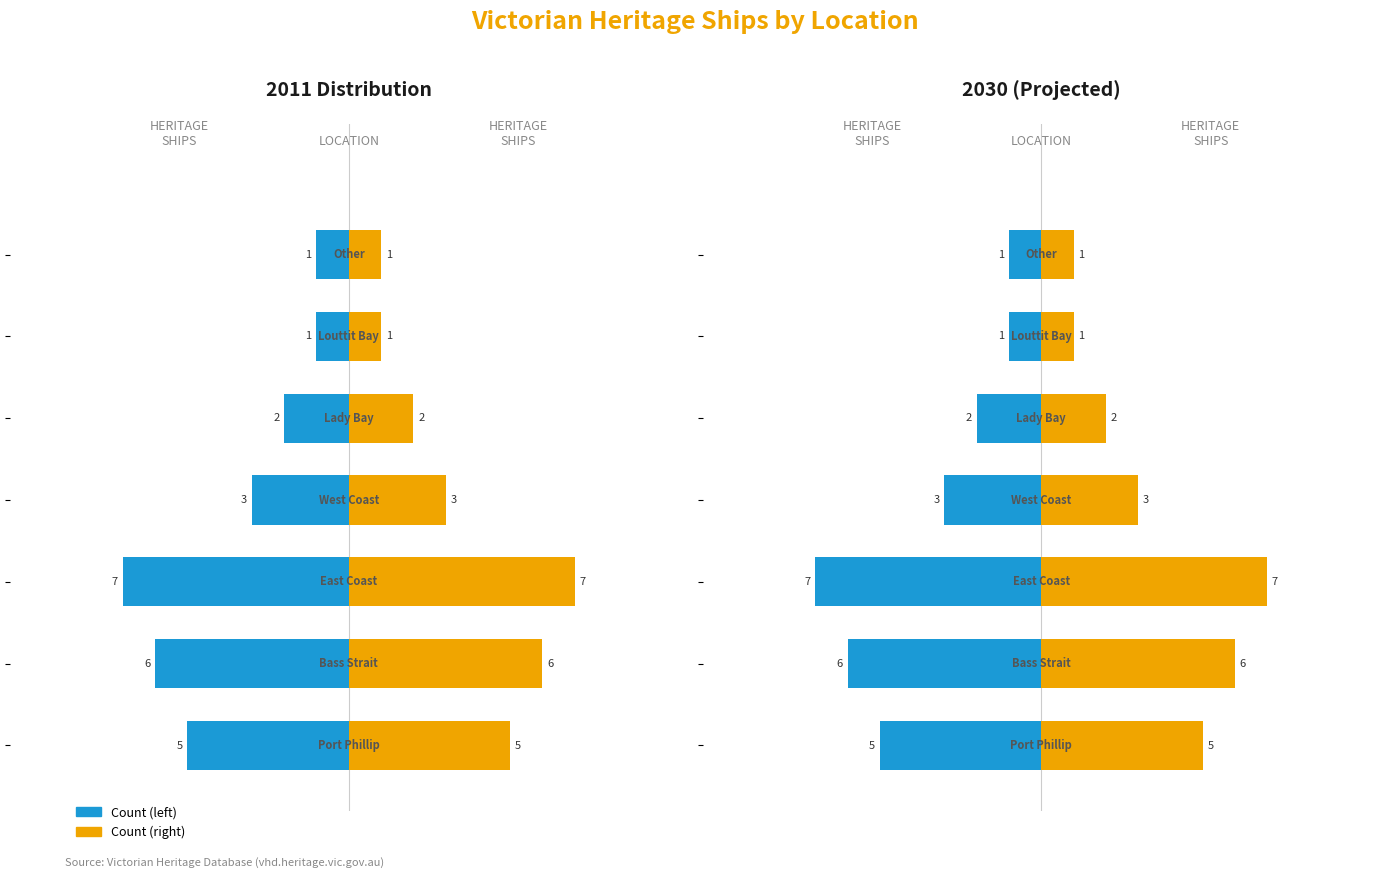

Reading right to left, extract all data points from this chart.

Count (left): -1	-1	-2	-3	-7	-6	-5
Count (right): 1	1	2	3	7	6	5